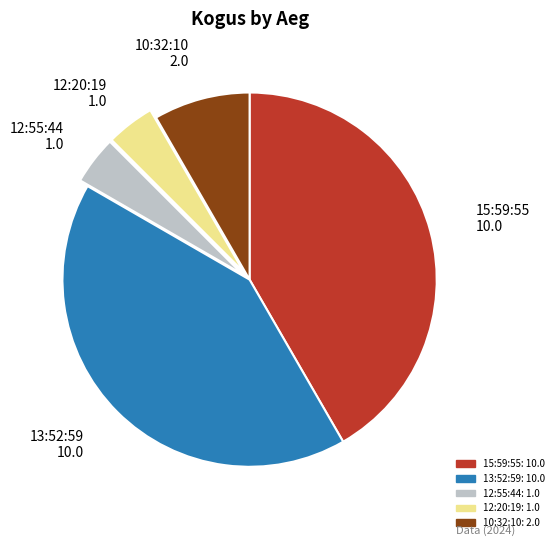

Do 10:32:10 and 12:55:44 together represent more than half of the pie?

No